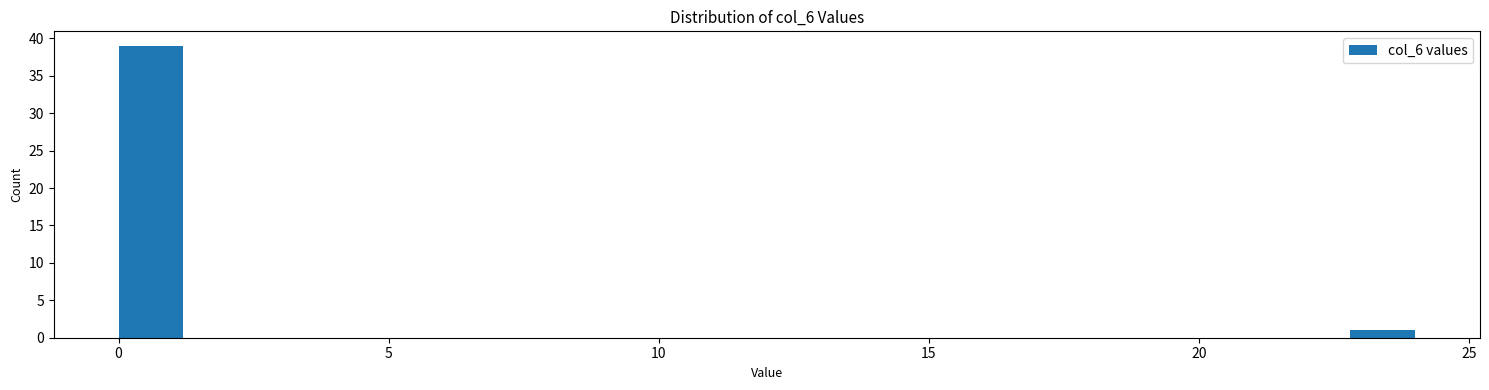

Read against the x-axis, roughly where is the centre of the tallest bar?

0.5